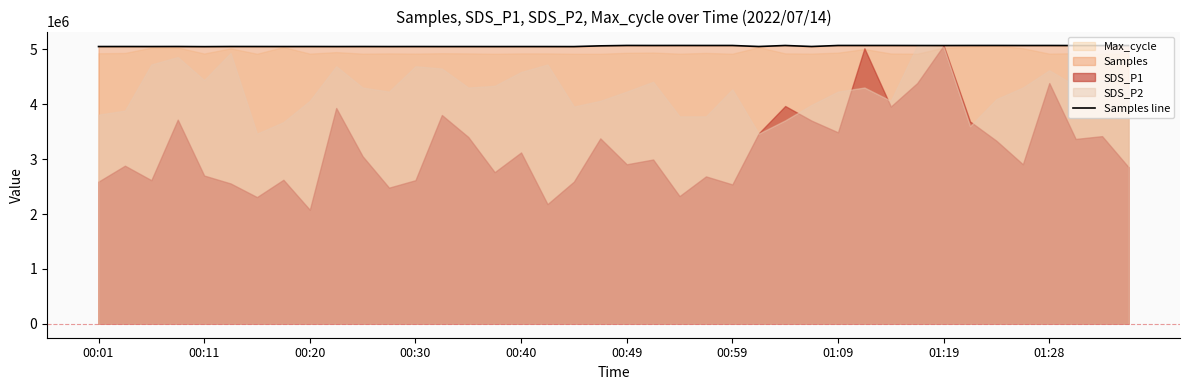

How many values are below 5052151?

20